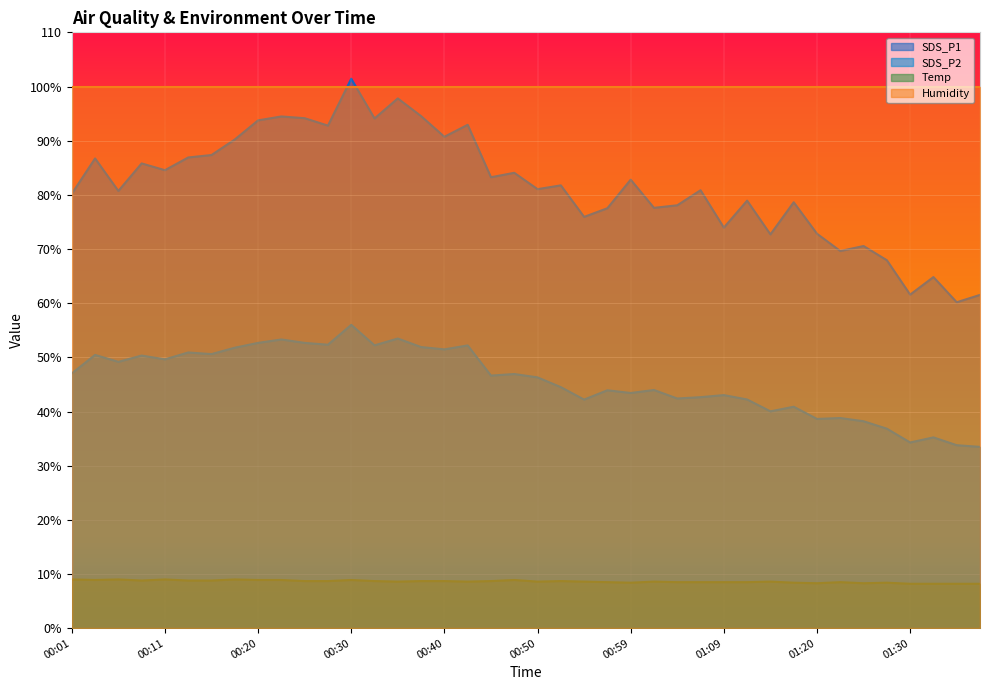

In SDS_P2, how many points are lower than both neighbors (excluding endpoints)?

13